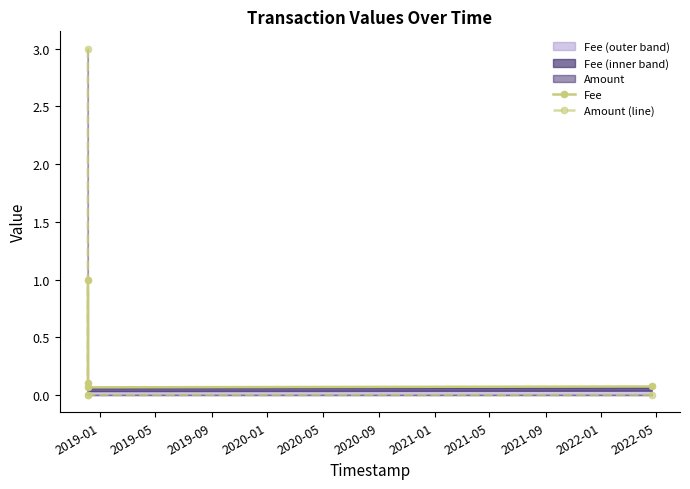

How many intersections are there between Fee and Amount (line)?

1